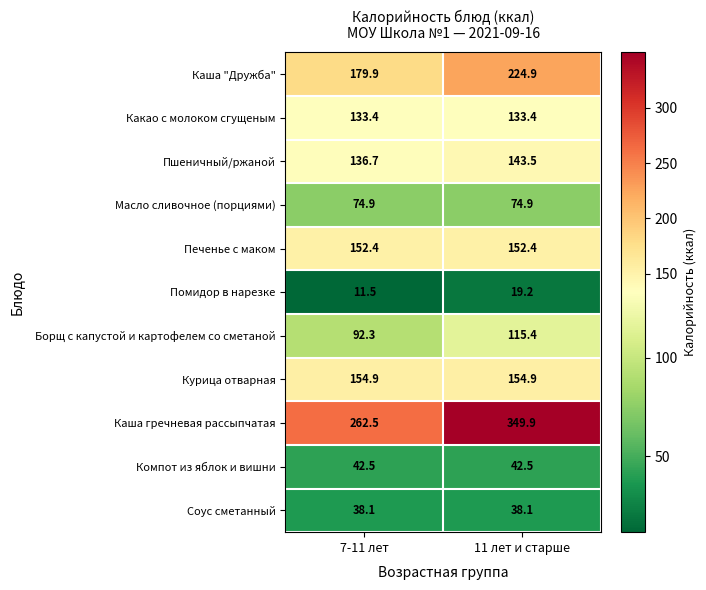

Reading left to right, extract all data points from this chart.

Каша "Дружба": 179.9	224.9
Какао с молоком сгущеным: 133.4	133.4
Пшеничный/ржаной: 136.7	143.5
Масло сливочное (порциями): 74.9	74.9
Печенье с маком: 152.4	152.4
Помидор в нарезке: 11.5	19.2
Борщ с капустой и картофелем со сметаной: 92.3	115.4
Курица отварная: 154.9	154.9
Каша гречневая рассыпчатая: 262.5	349.9
Компот из яблок и вишни: 42.5	42.5
Соус сметанный: 38.1	38.1